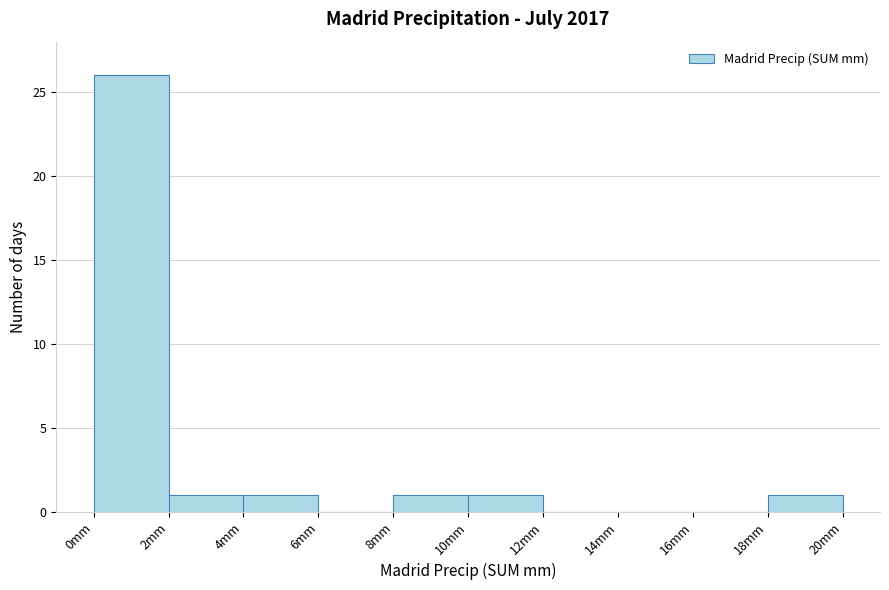

Reading left to right, list every bar in this chart as the range it spans on the x-axis followed by its height. The values are not printed on the chart, so give them approximately, as read against the axis.

0 to 2: 26
2 to 4: 1
4 to 6: 1
6 to 8: 0
8 to 10: 1
10 to 12: 1
12 to 14: 0
14 to 16: 0
16 to 18: 0
18 to 20: 1